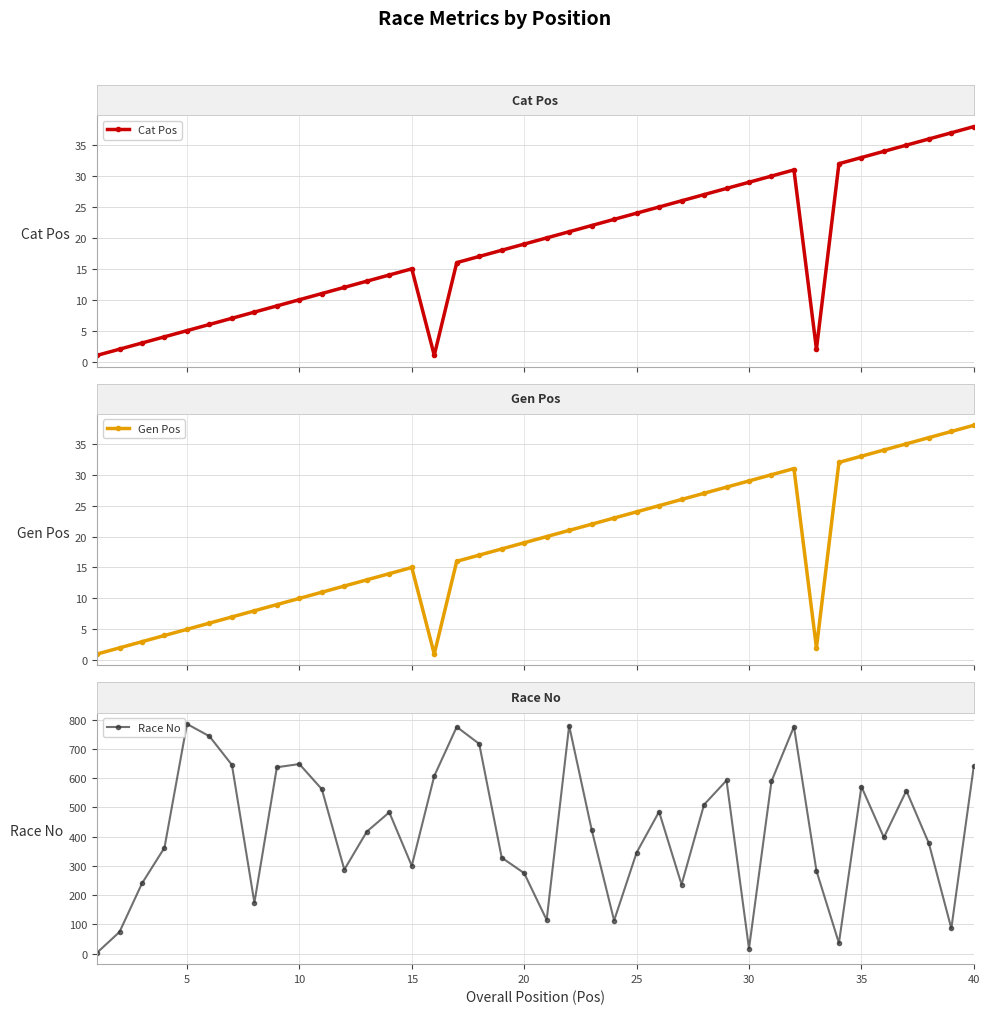

How many interior local valleys does the Cat Pos series have?

2